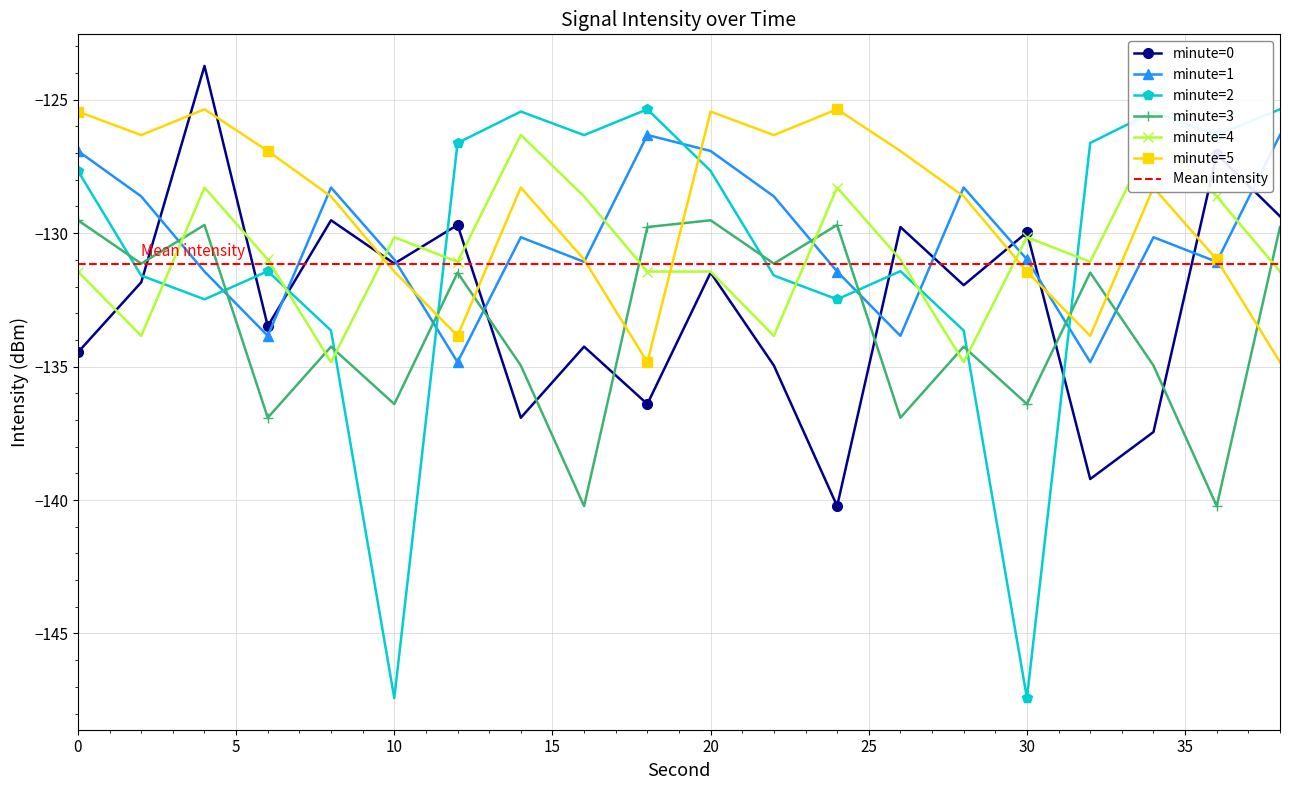

What is the difference between the highest and lowest values at 36?

13.9